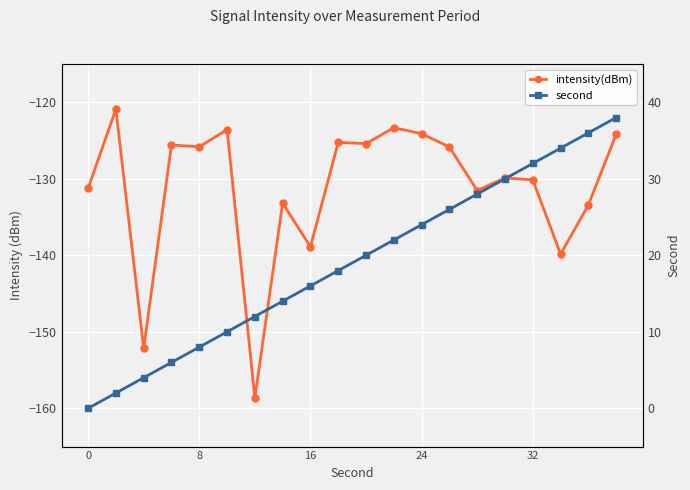

What is the highest value of the second series?

38.0